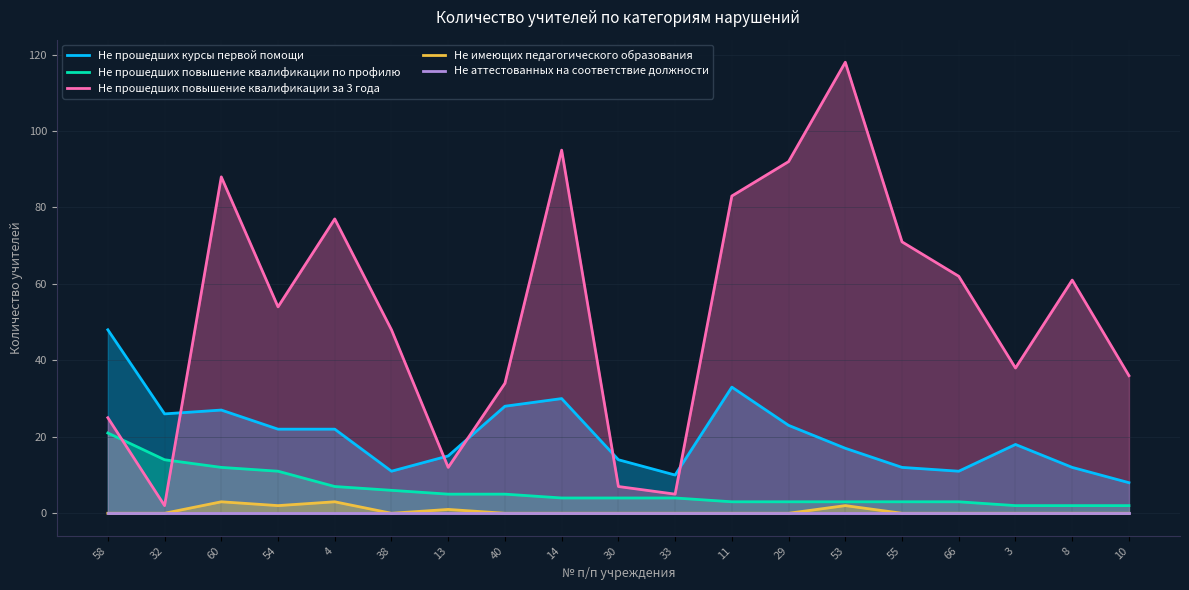

What is the label of the 16th point from the right?

54